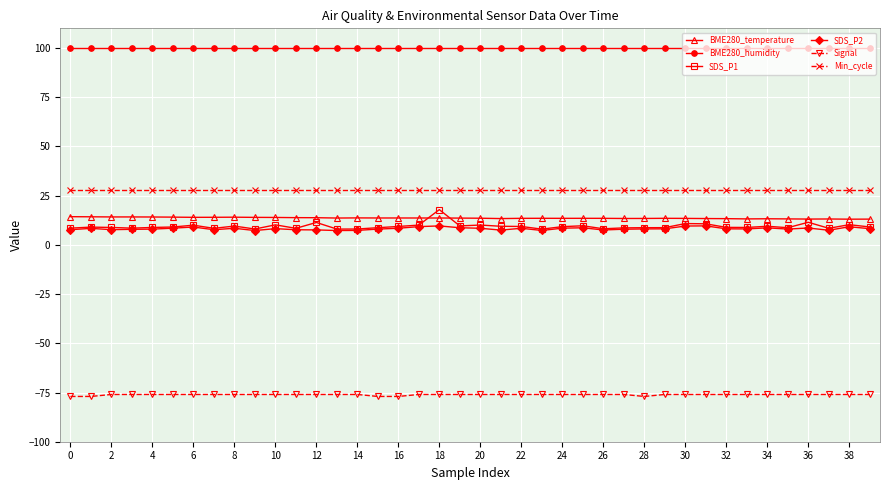

Which series has the widest spread of values?

SDS_P1